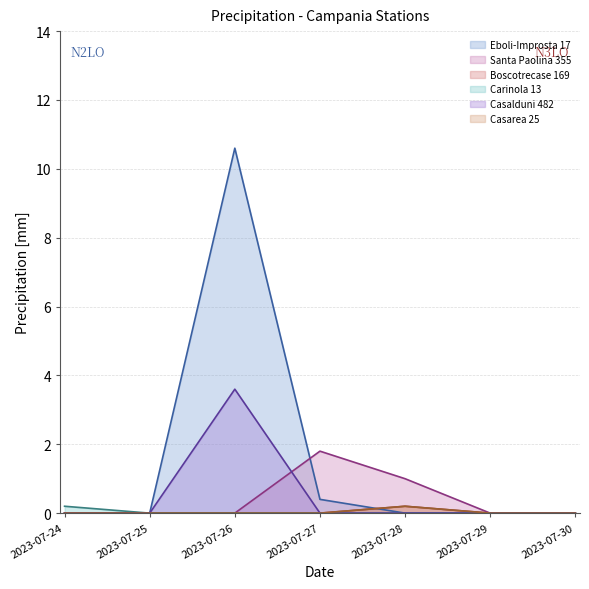

What is the sum of all Casarea 25 values?

0.2